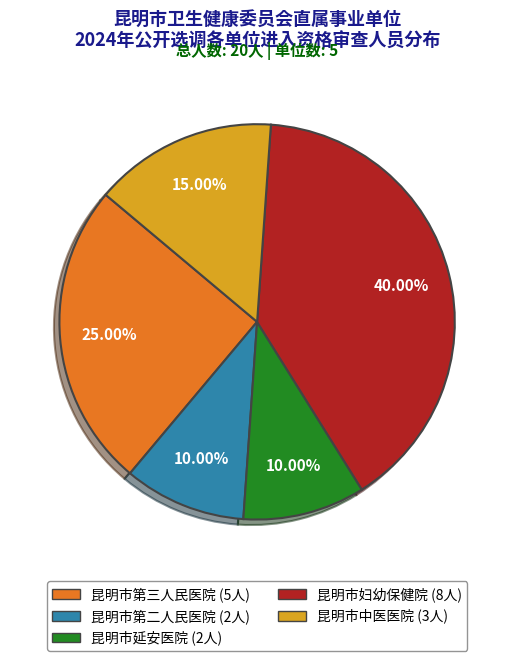

Is it true that 昆明市妇幼保健院 is 40% of the pie?

True